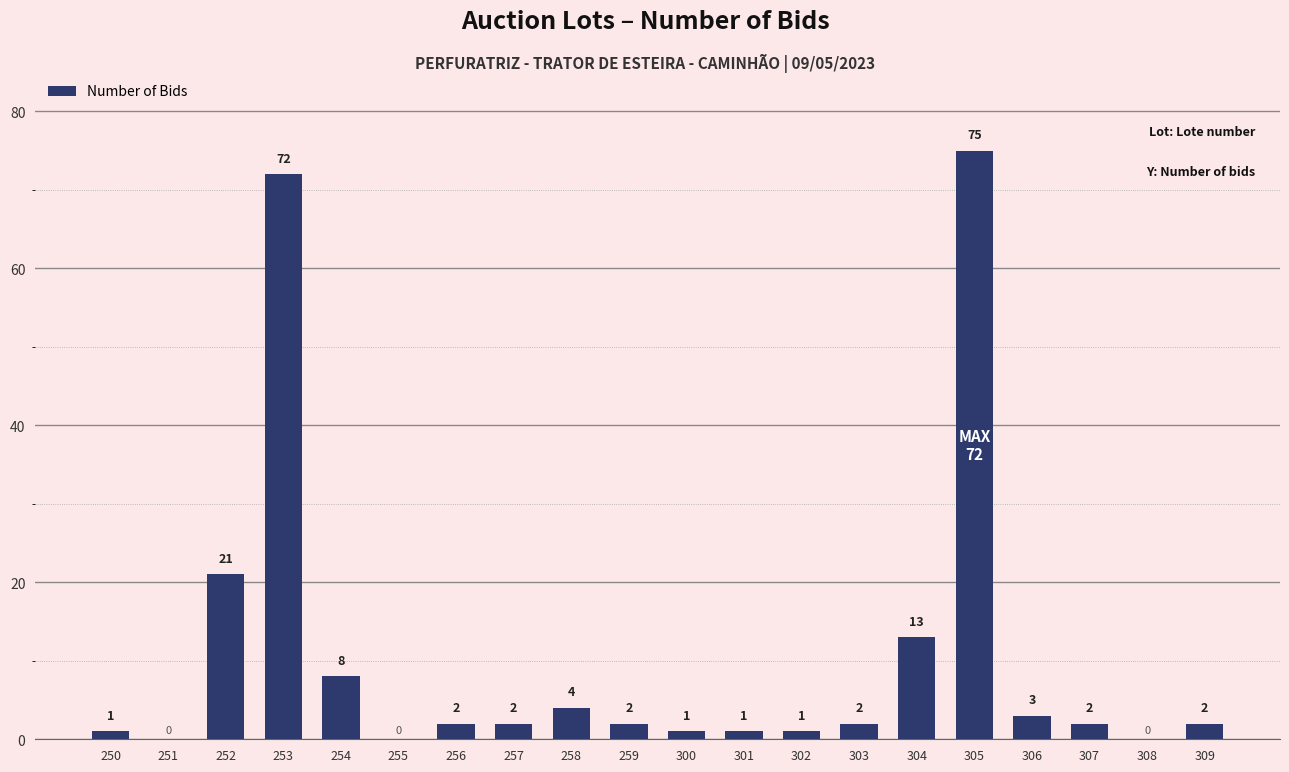

Which label corresponds to the largest value in the chart?

305